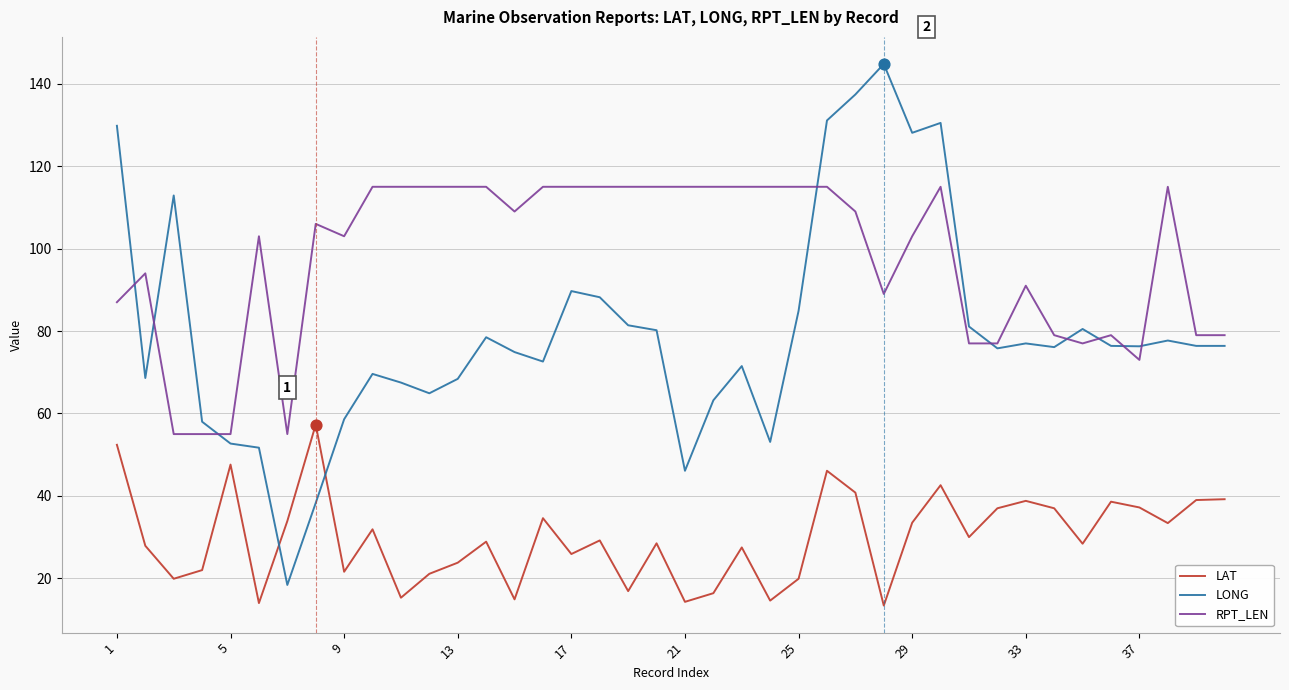

Which series has the largest total across all categories?

RPT_LEN